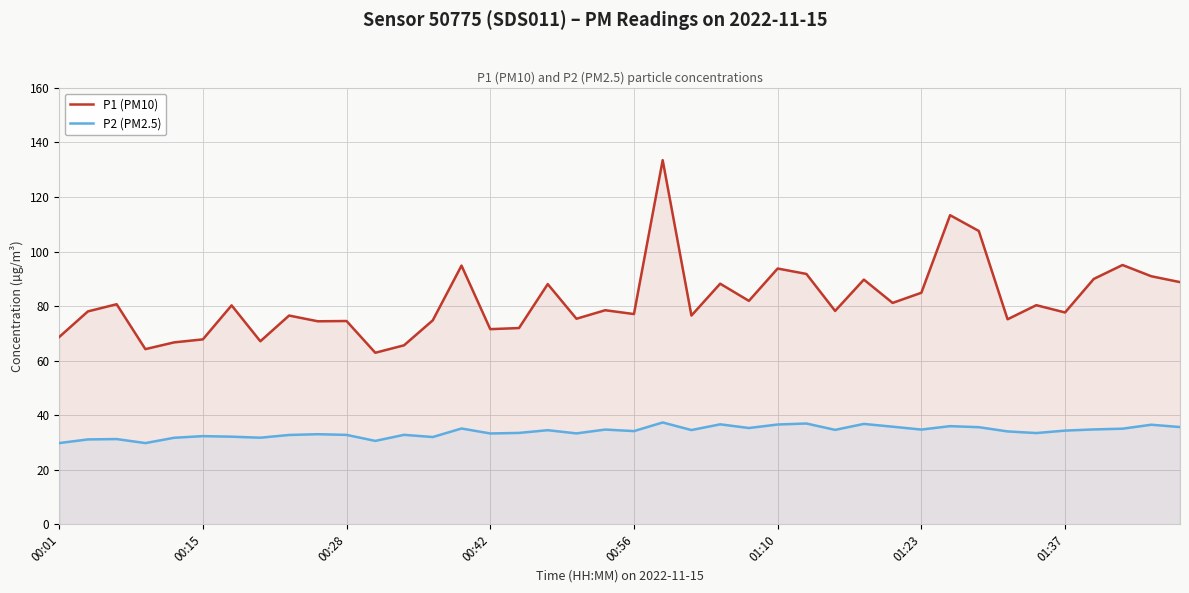

What is the minimum value shown in the chart?

29.8